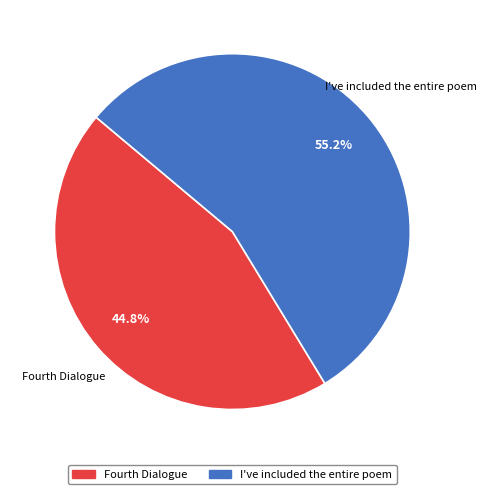

To the nearest percent, what is the average slice percentage?

50%